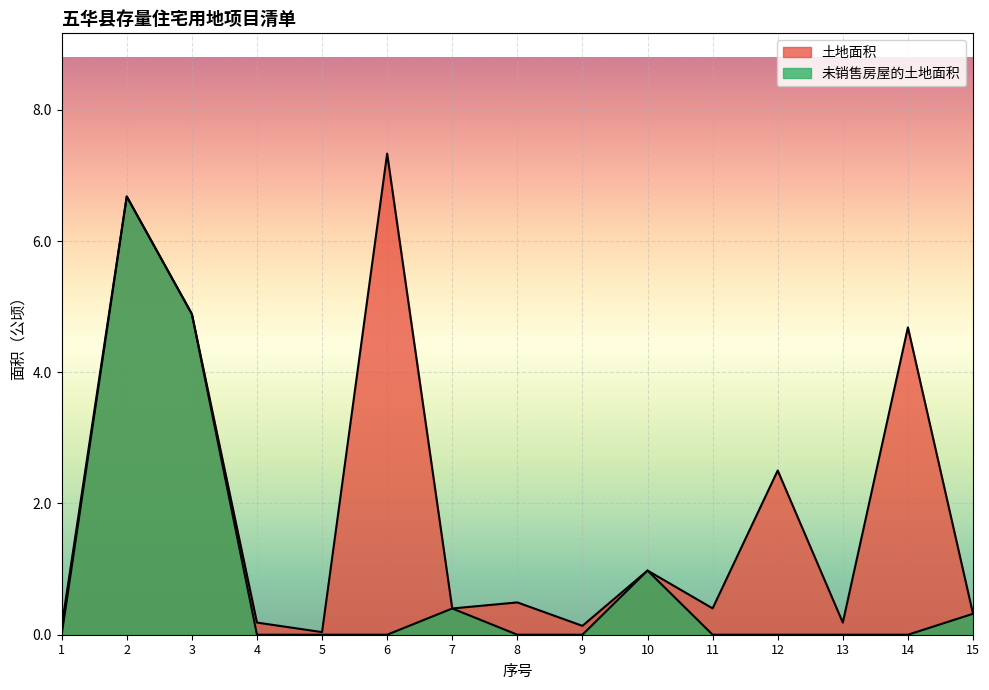

What is the total value across all series at 14?

4.7